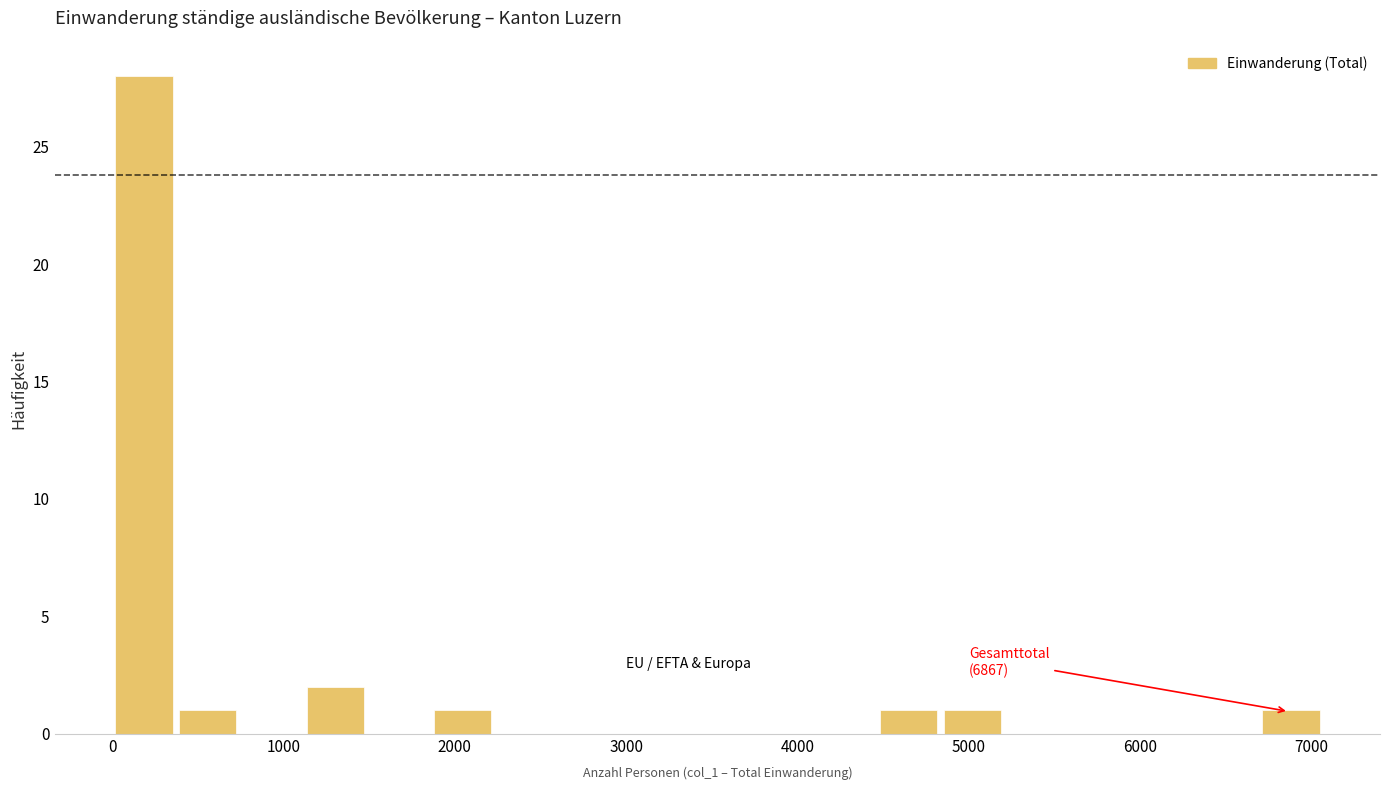

Read against the x-axis, roughly where is the centre of the tallest bar?

200